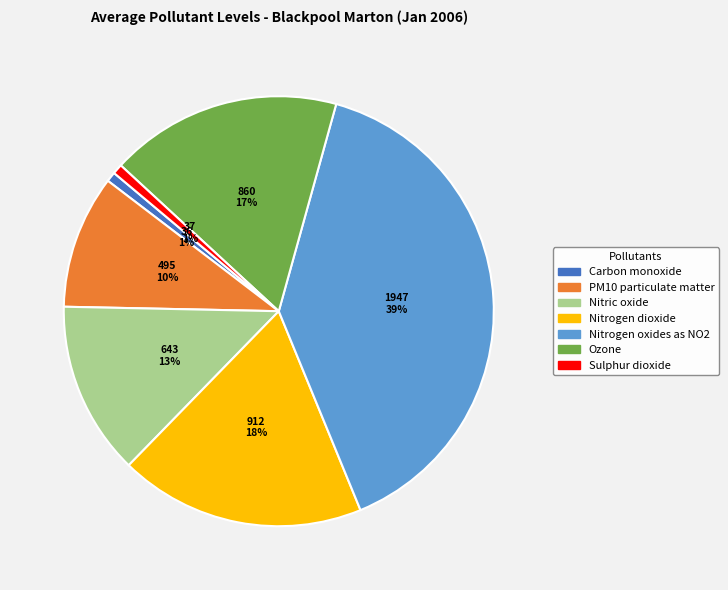

How many slices are in this pie chart?

7